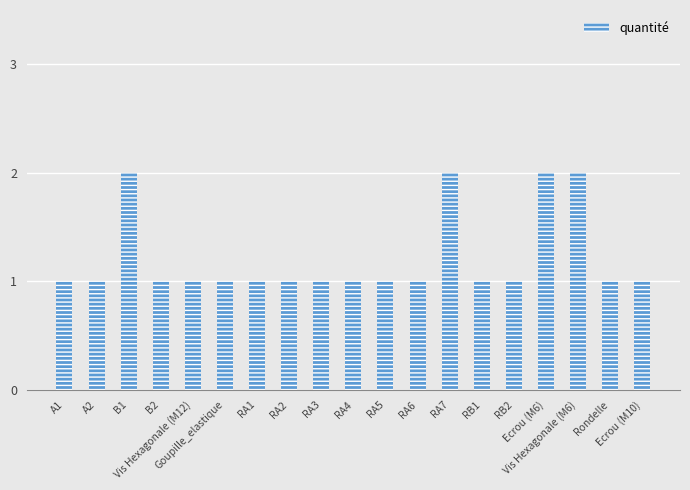

How many bars are there in total?

19